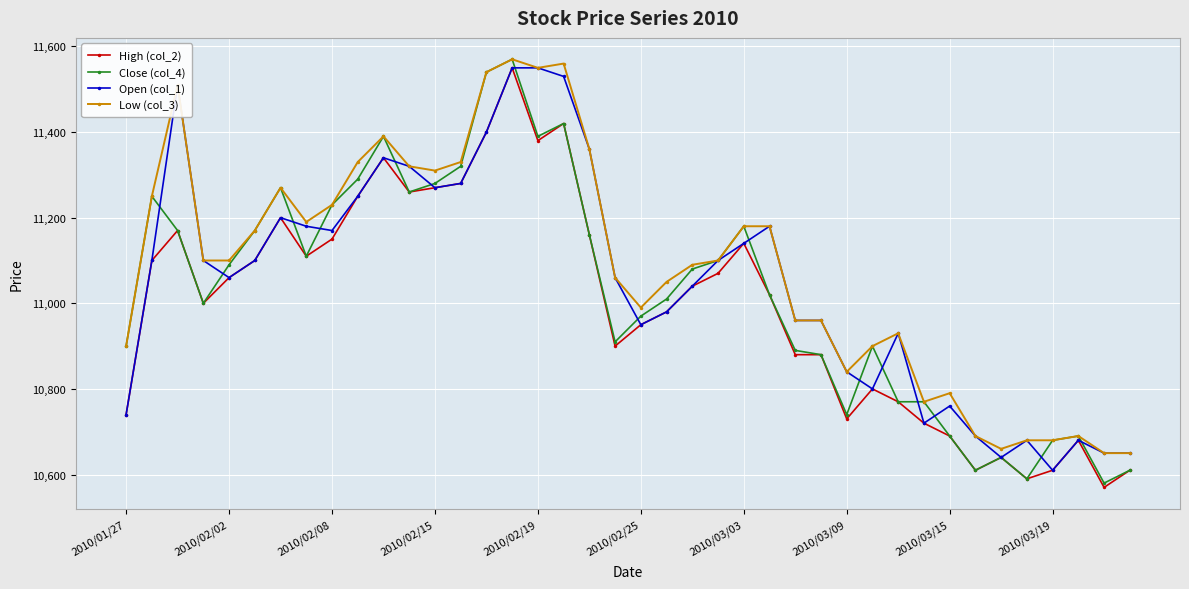

What is the highest value of the Low (col_3) series?

11570